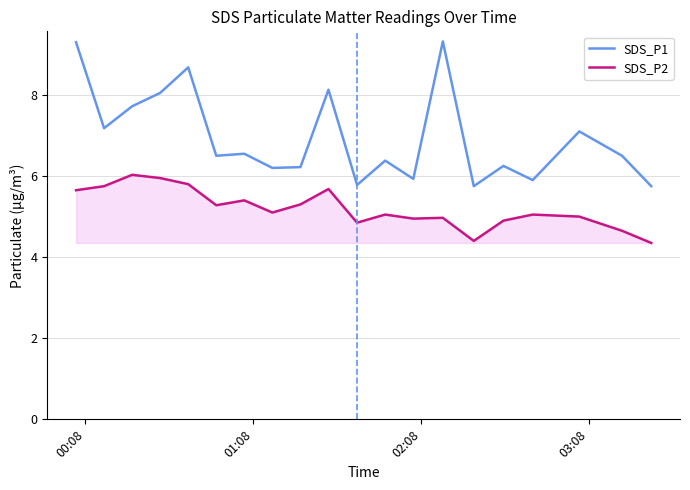

Rank the series by their maximum value, from highest to lowest.

SDS_P1, SDS_P2